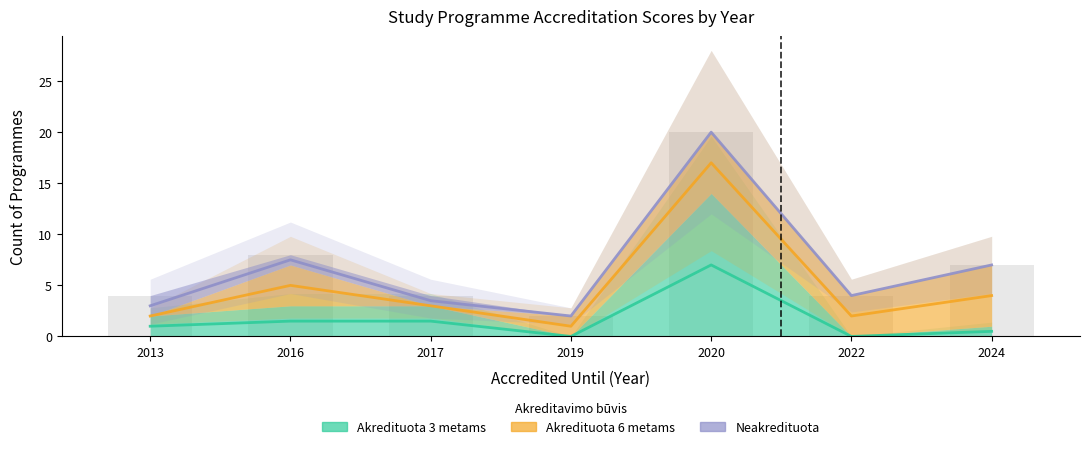

Which label corresponds to the smallest value in the chart?

2019